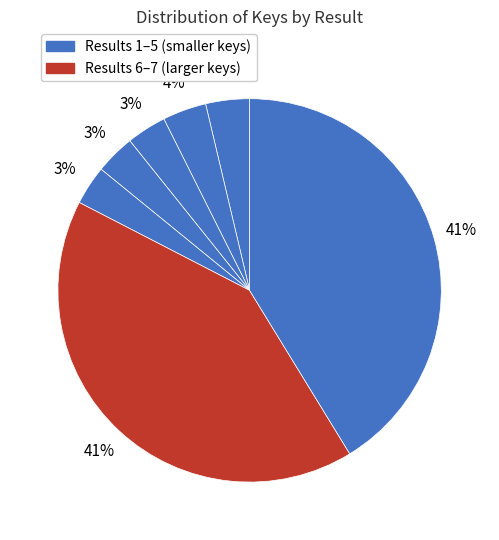

Count the number of slices in the pie.

7